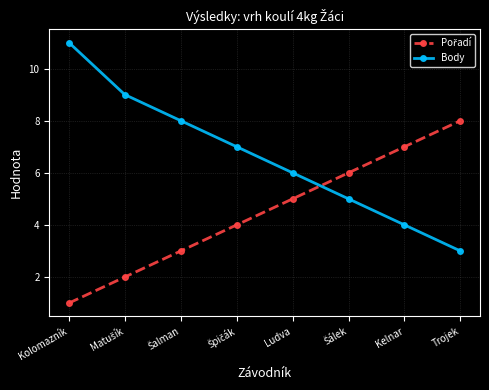

True or false: Body has more than 2 points higher than both neighbors.

False